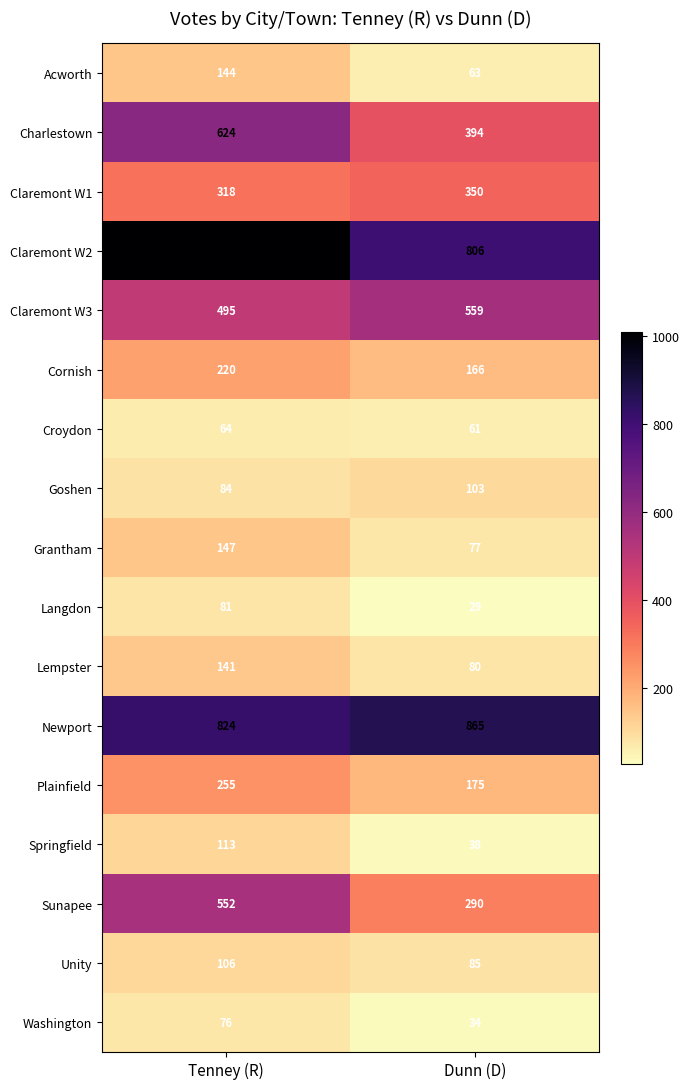

At which label does Springfield reach its minimum?

Dunn (D)